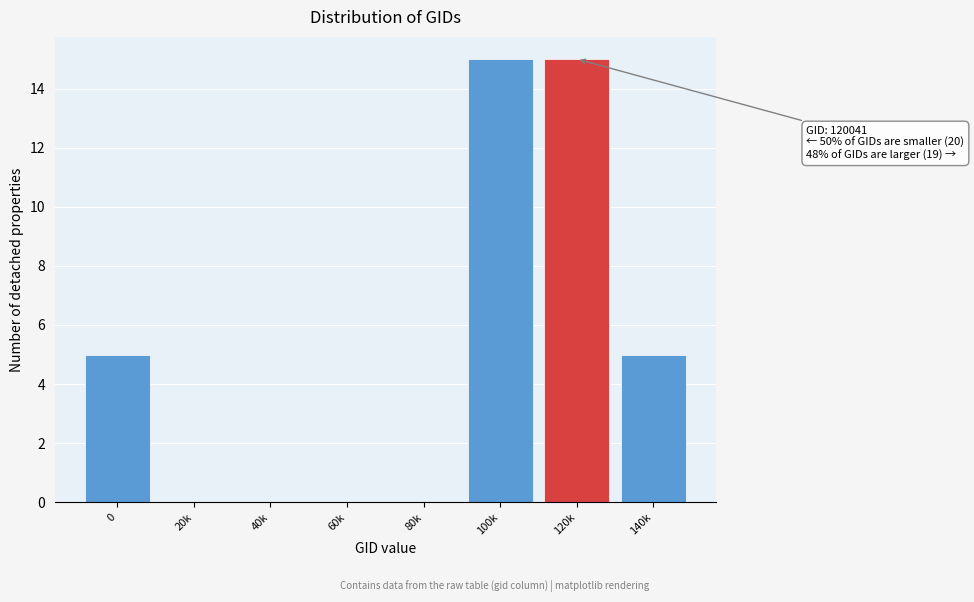

Reading left to right, transcribe all the data shown in this chart.

0=5	20k=0	40k=0	60k=0	80k=0	100k=15	120k=15	140k=5